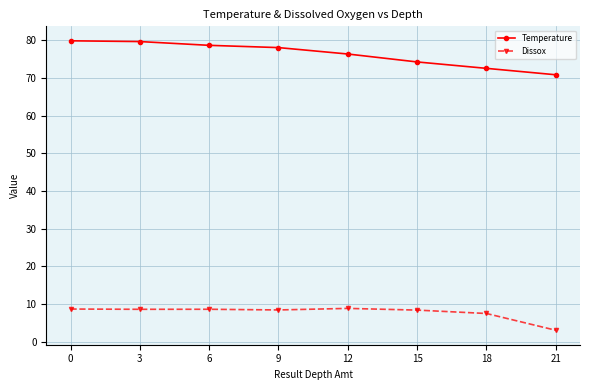

How many lines are shown in the chart?

2